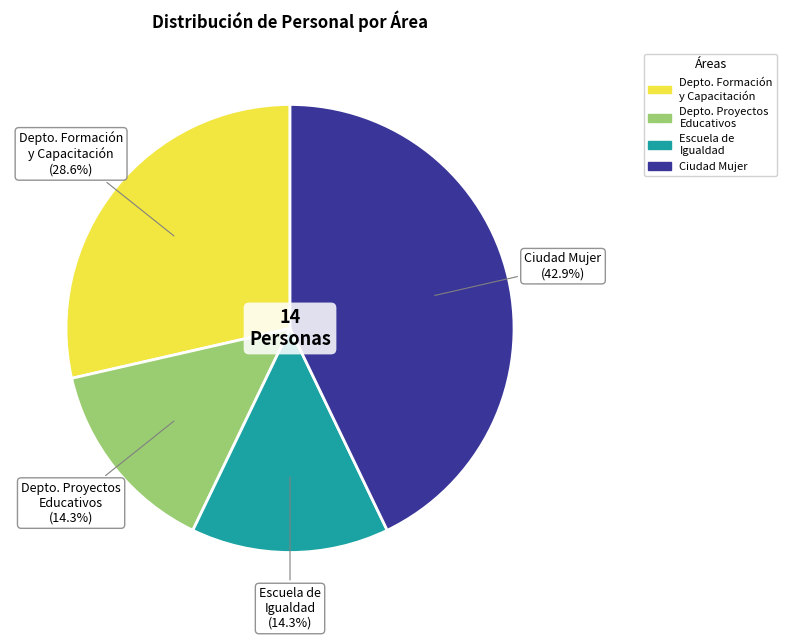

Is there a majority slice in this chart?

No